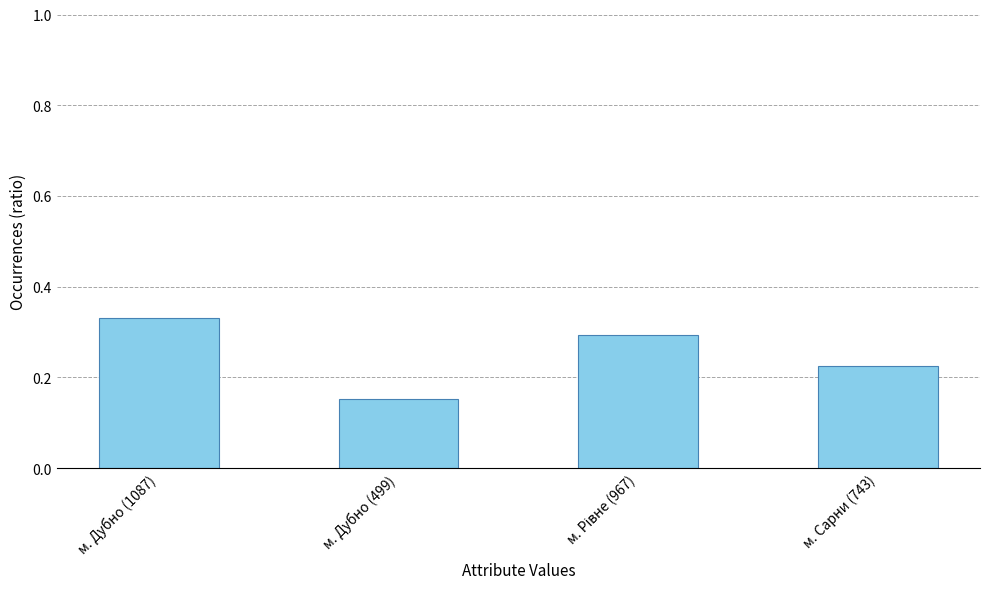

What is the label of the 1st bar from the right?

м. Сарни (743)